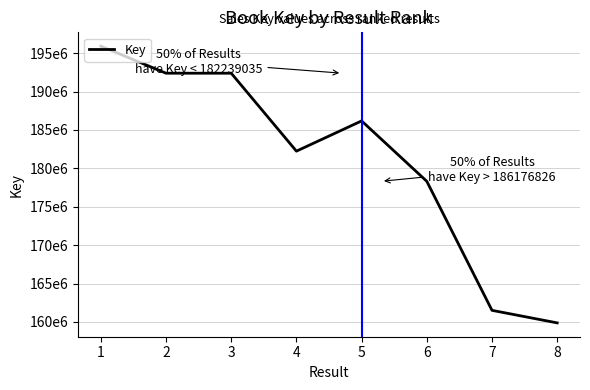

What is the difference between the values at 7 and 2?

30885450